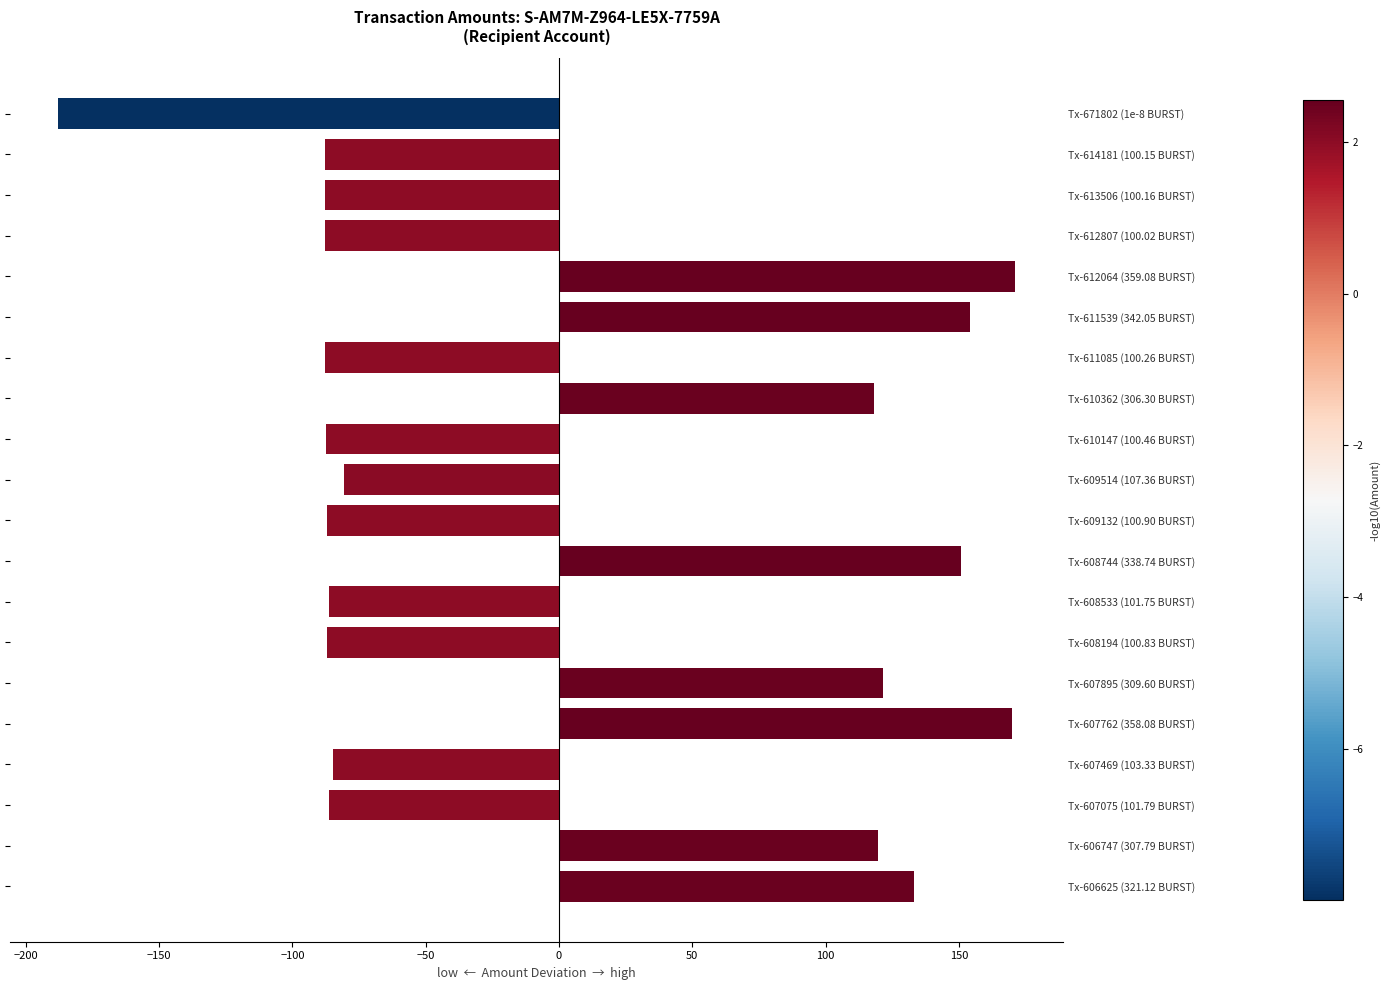

Is it true that the value at Tx-612807 (100.02 BURST) is -153.9?

False